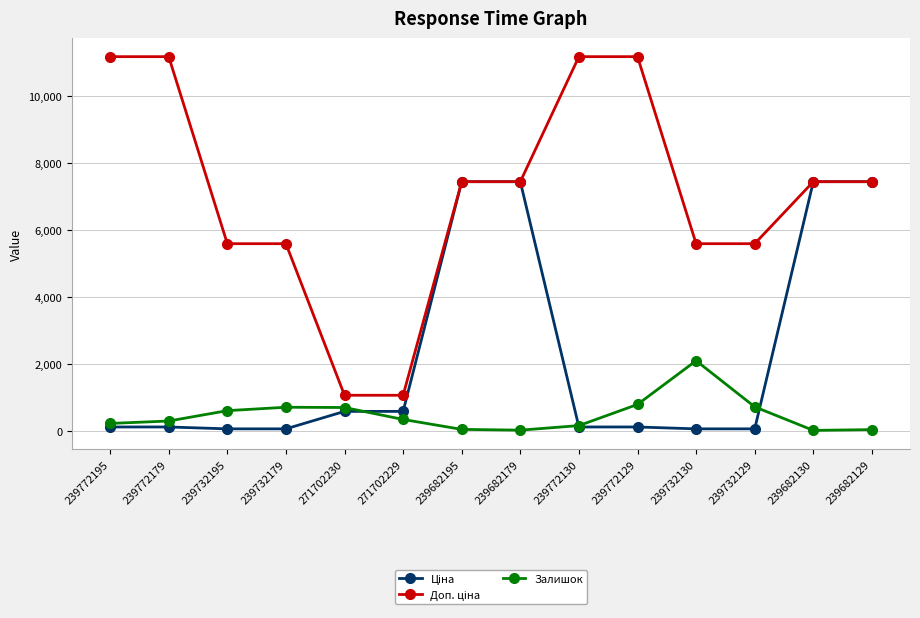

What is the value of the Залишок point at the 2nd from the left?

290.0